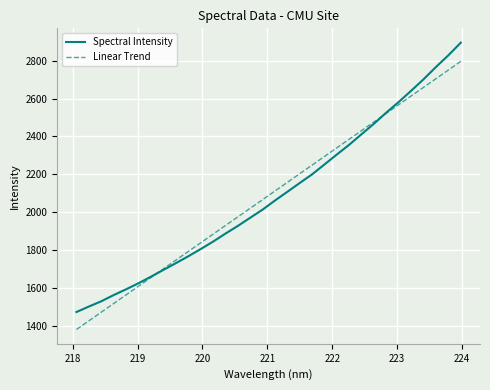

What is the highest value of the Linear Trend series?

2796.1